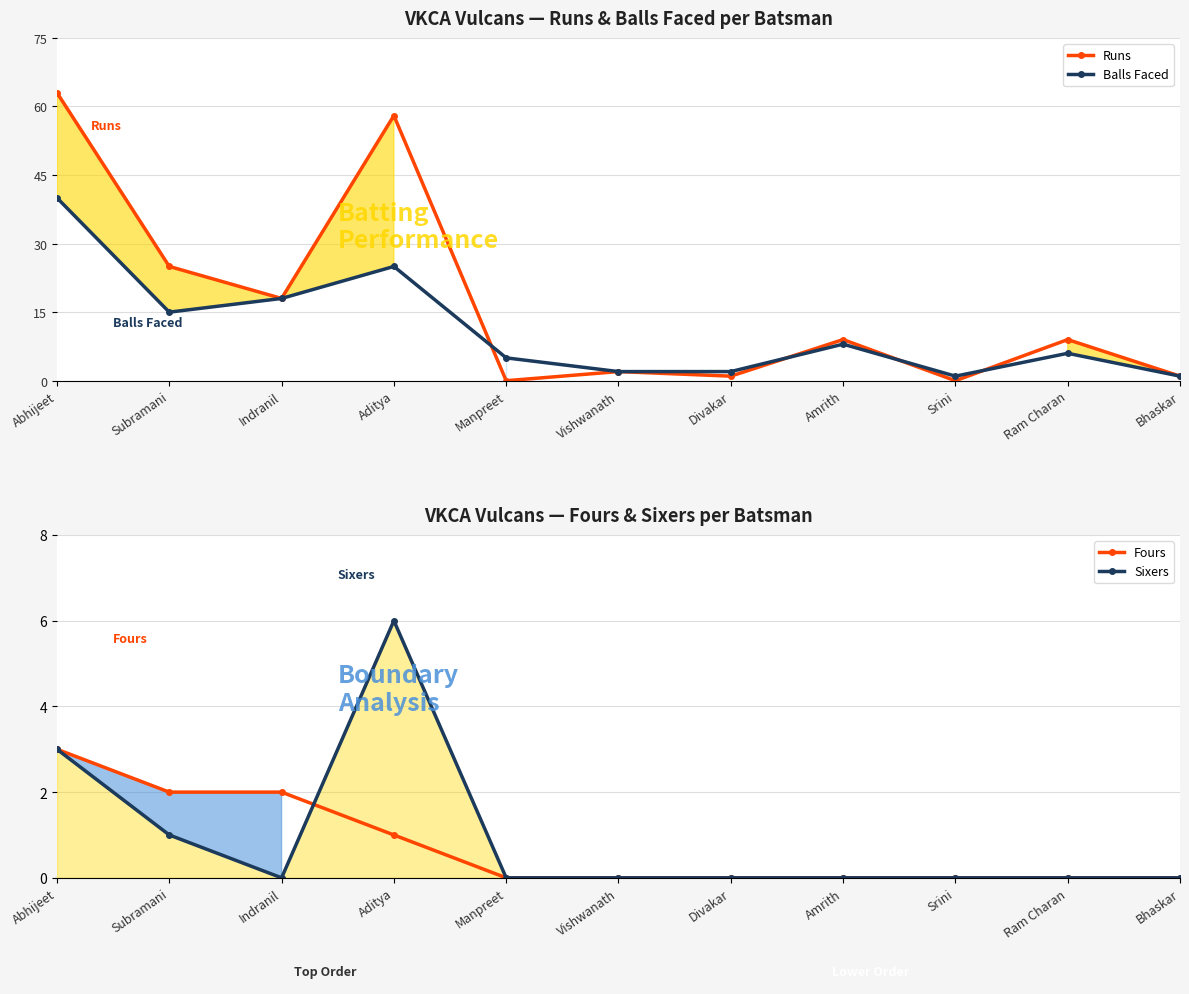

What are all the series names shown in the legend?

Runs, Balls Faced, Fours, Sixers